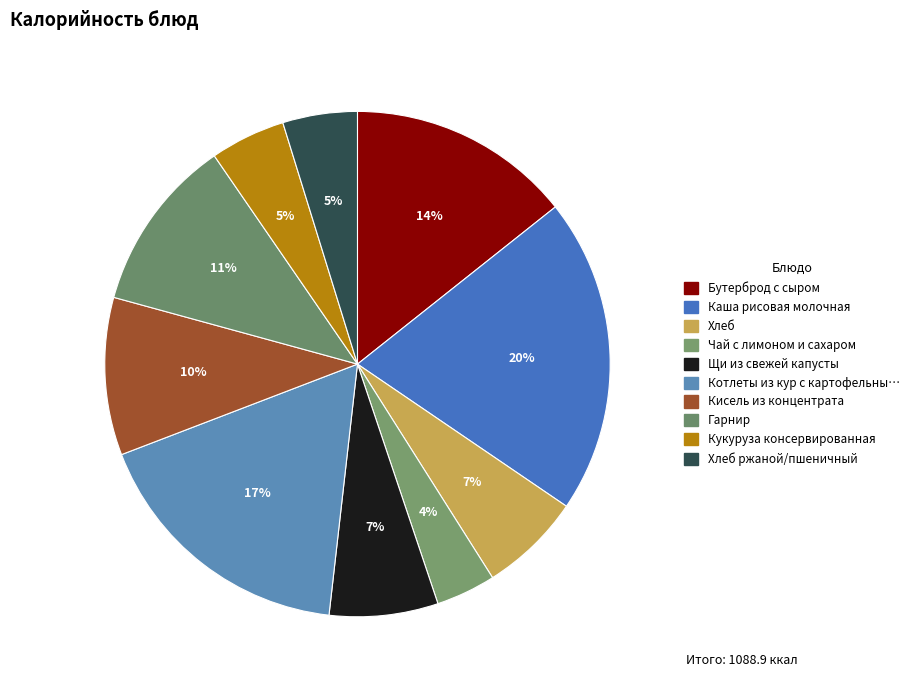

How many segments does this pie chart have?

10